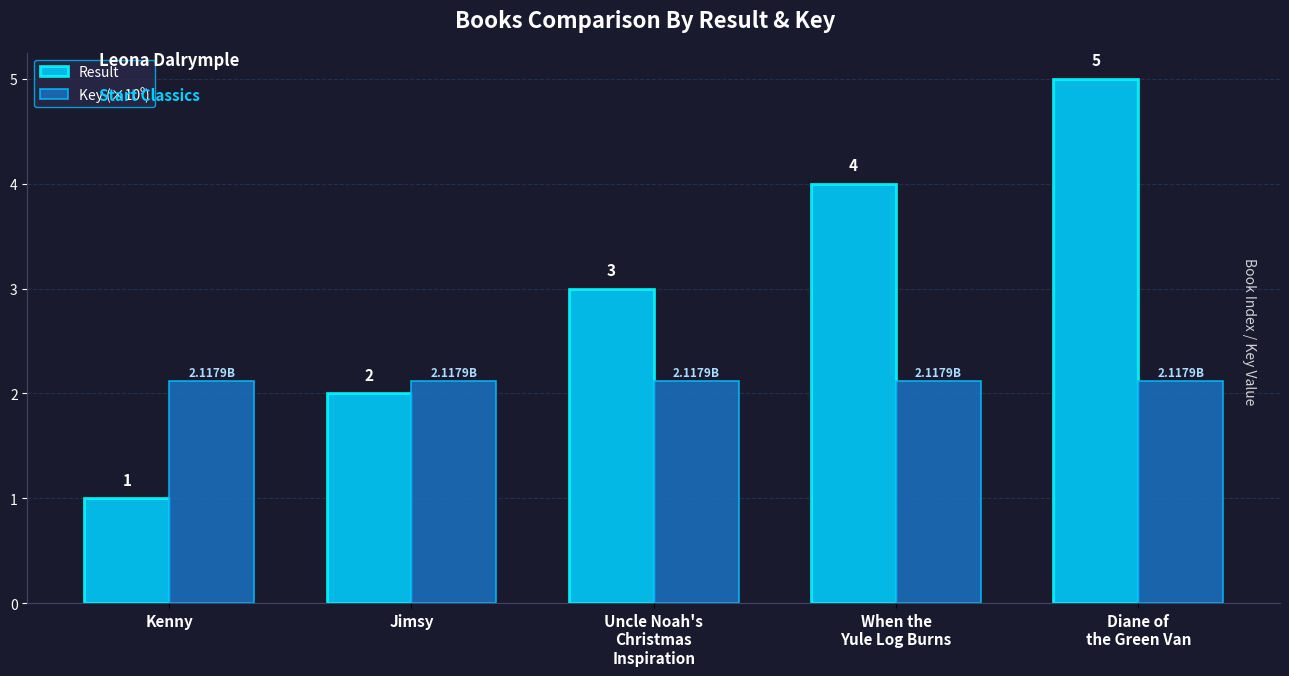

Which series has the widest spread of values?

Result